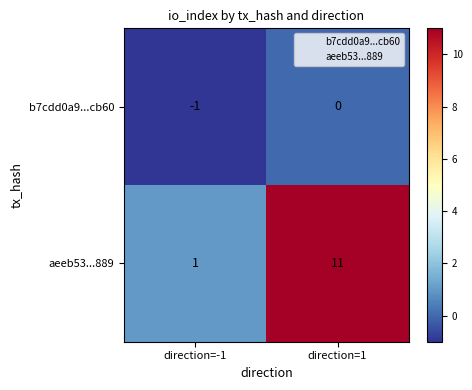

Which series changed the most between direction=-1 and direction=1?

aeeb53...889